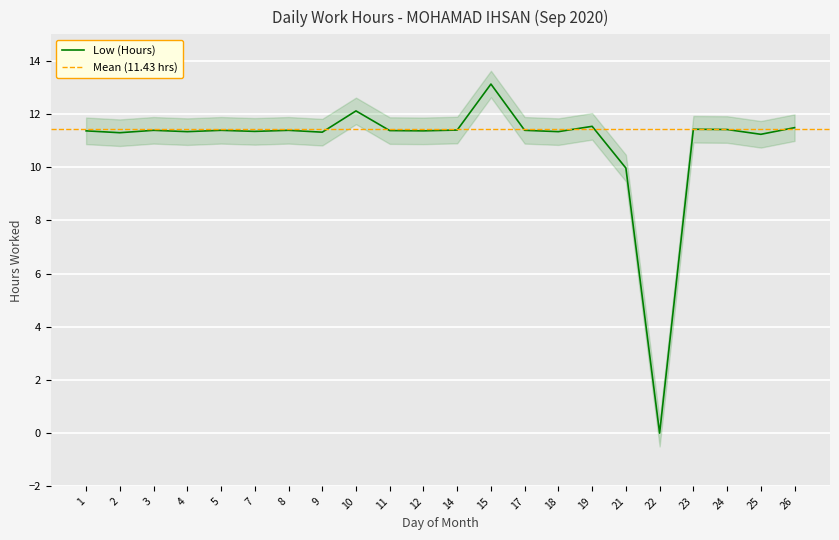

How many lines are shown in the chart?

1